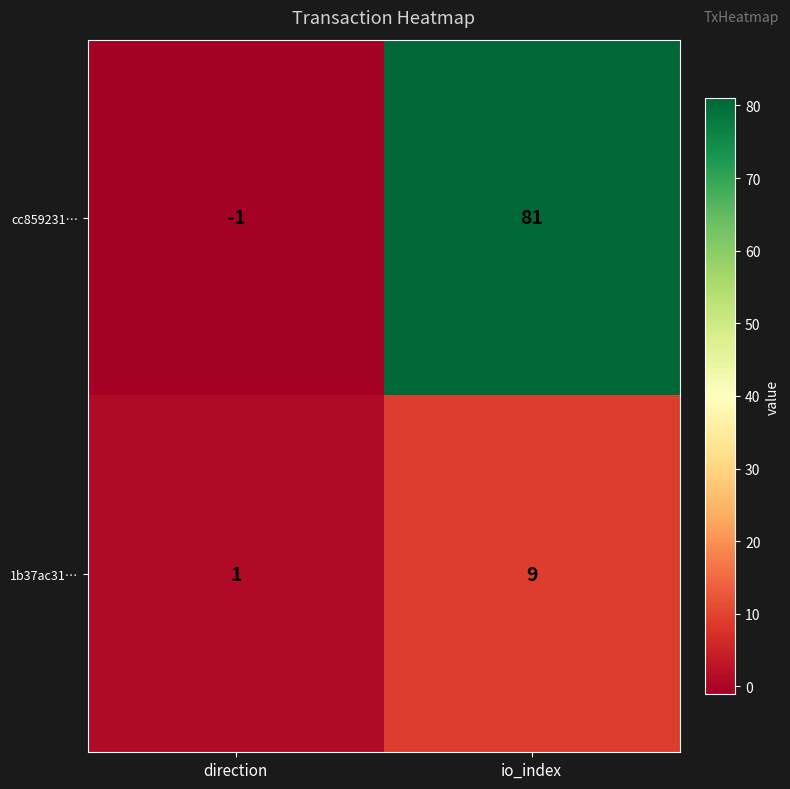

At how many categories does at least one series exceed 51?

1